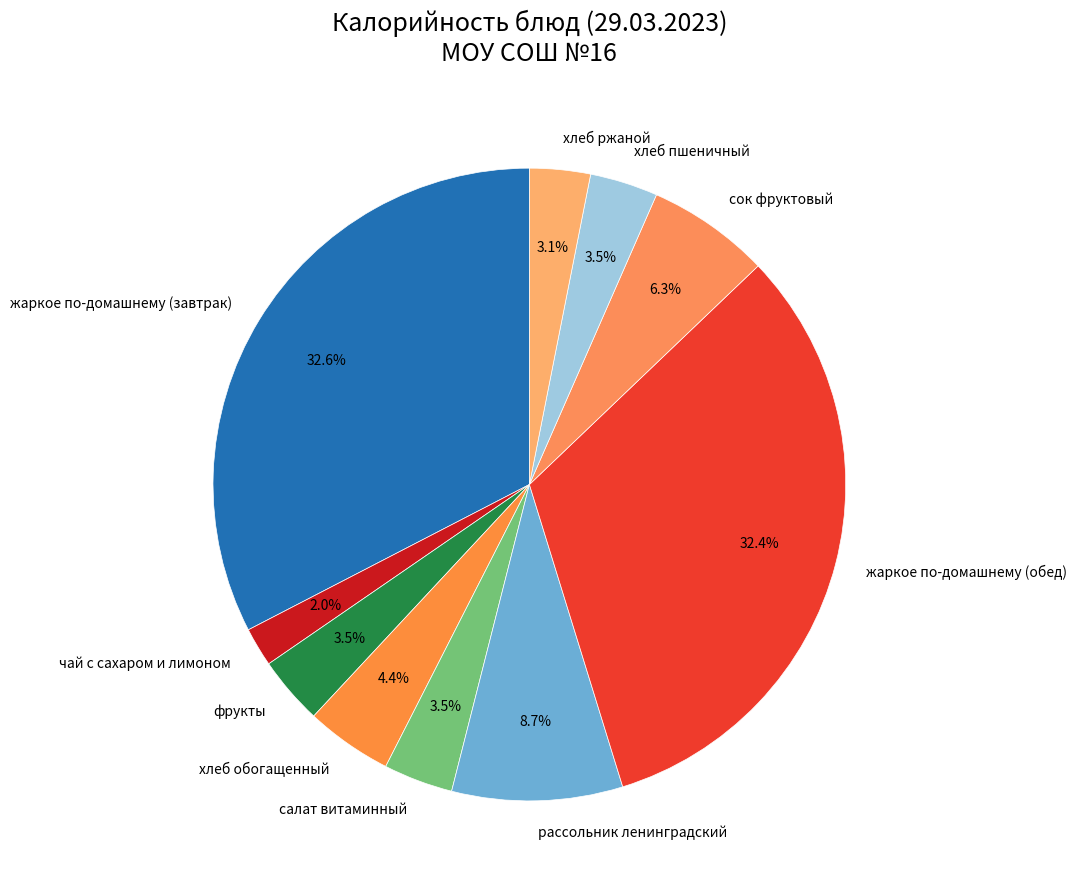

Which category has the smallest portion of the pie?

чай с сахаром и лимоном